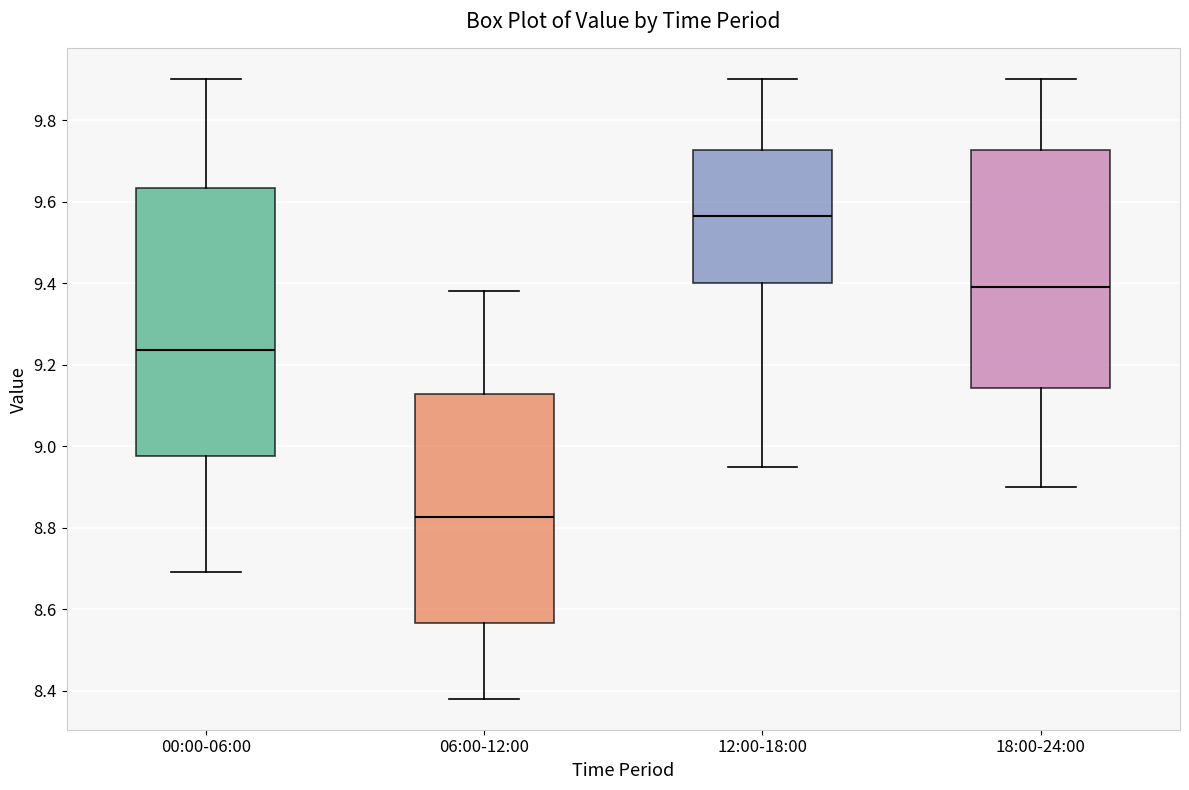

Reading left to right, read every box against the y-axis: the position of its median line, the range the box covers, and the ends of its whiskers. The values are not printed on the chart, so give them approximately, as read against the axis.

00:00-06:00: median 9.24, box 8.98 to 9.64, whiskers 8.70 to 9.90
06:00-12:00: median 8.82, box 8.56 to 9.12, whiskers 8.38 to 9.38
12:00-18:00: median 9.56, box 9.40 to 9.72, whiskers 8.96 to 9.90
18:00-24:00: median 9.40, box 9.14 to 9.72, whiskers 8.90 to 9.90